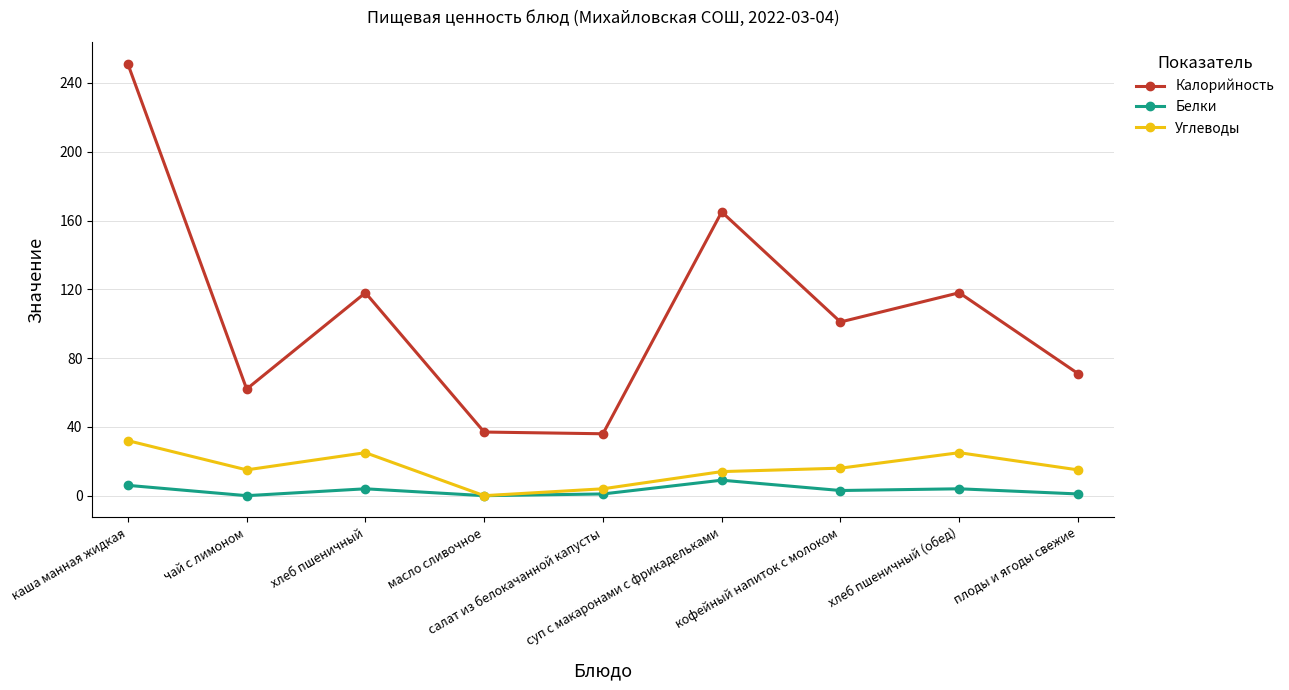

Which series has the largest range (max minus min)?

Калорийность